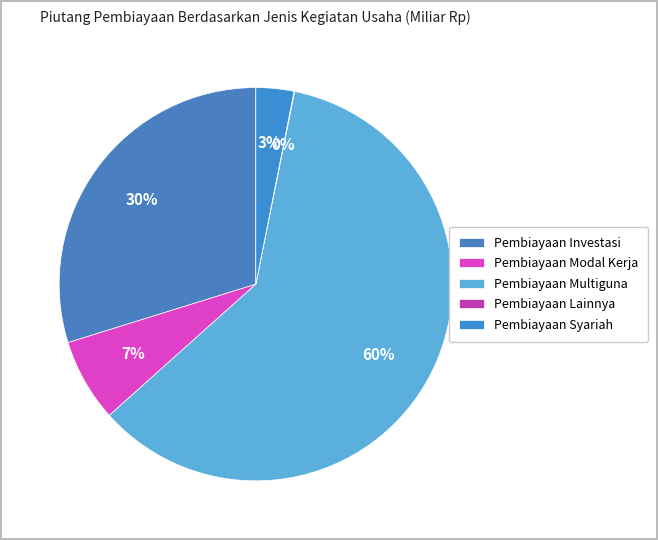

Which slice represents more than half of the pie?

Pembiayaan Multiguna